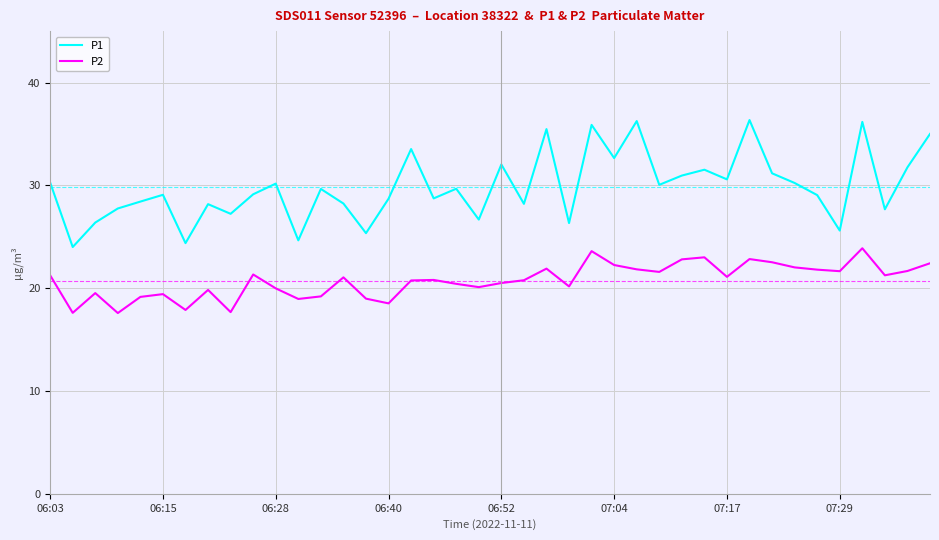

What is the difference between the maximum and minimum values in the P2 series?

6.3